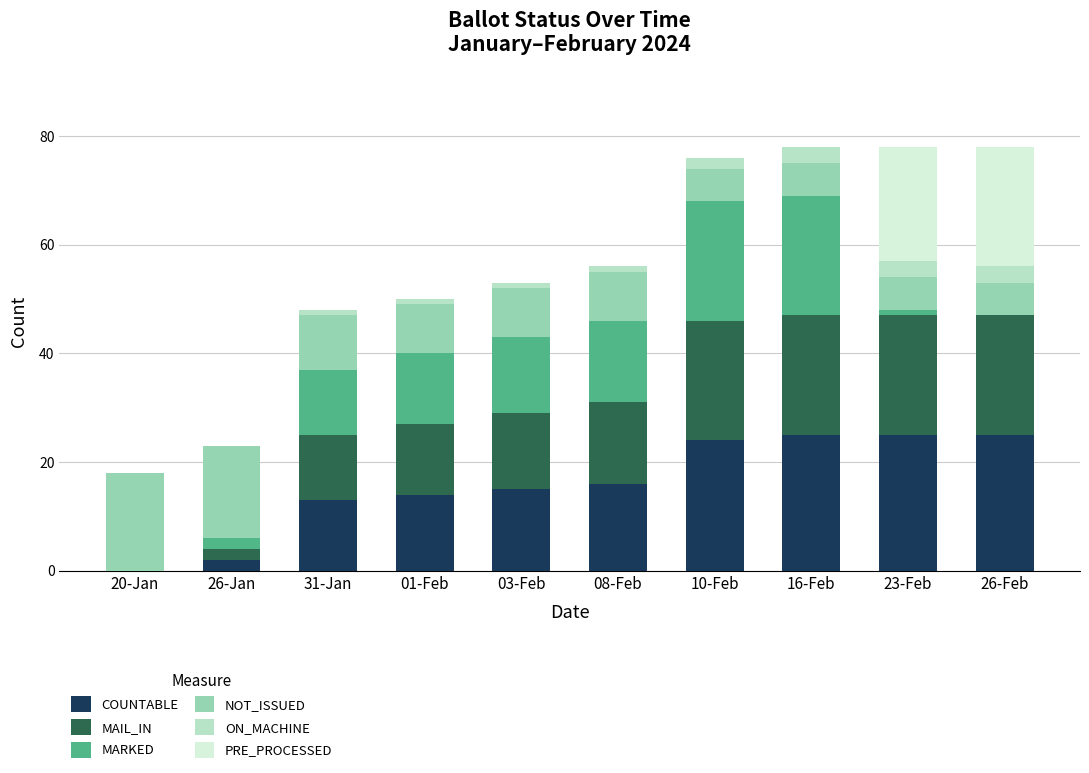

Is it true that COUNTABLE equals 25 at 26-Feb?

True